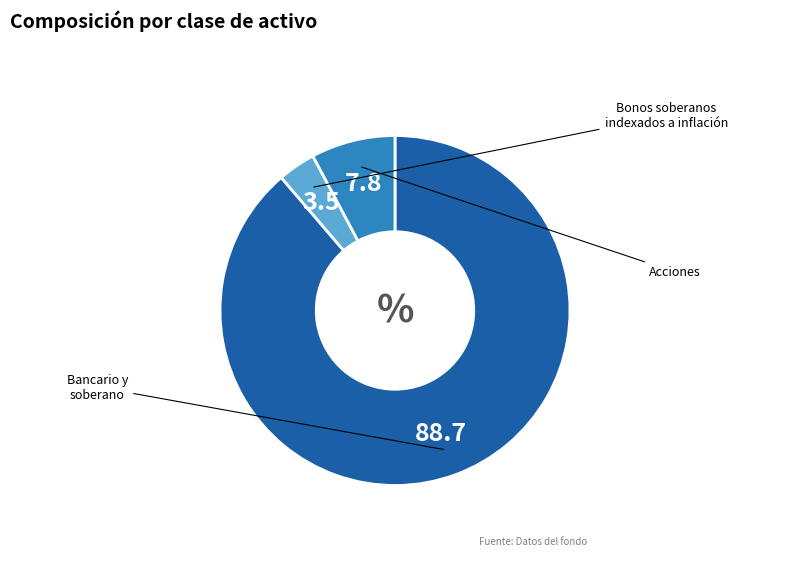

Is there a majority slice in this chart?

Yes